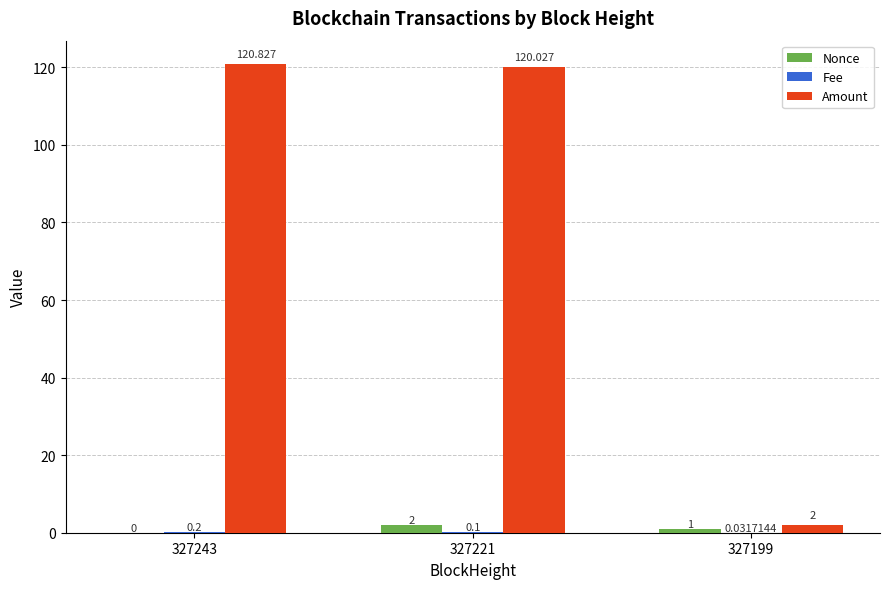

Between 327243 and 327221, which series saw the biggest shift?

Nonce